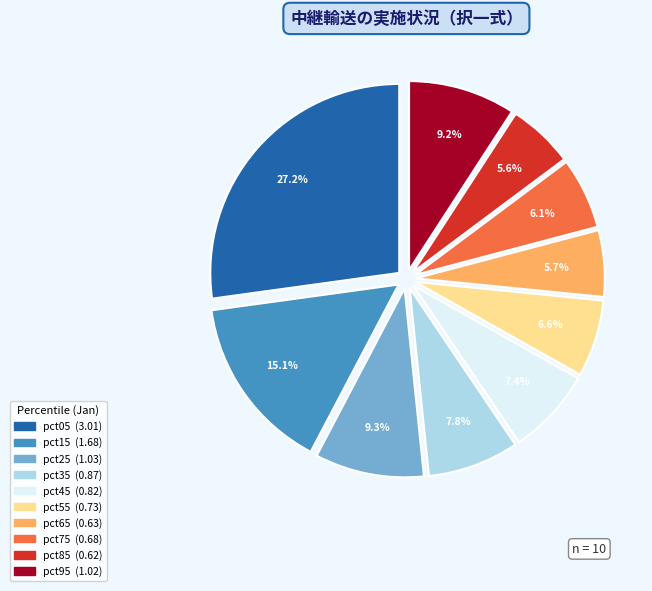

Does any single category account for the majority?

No